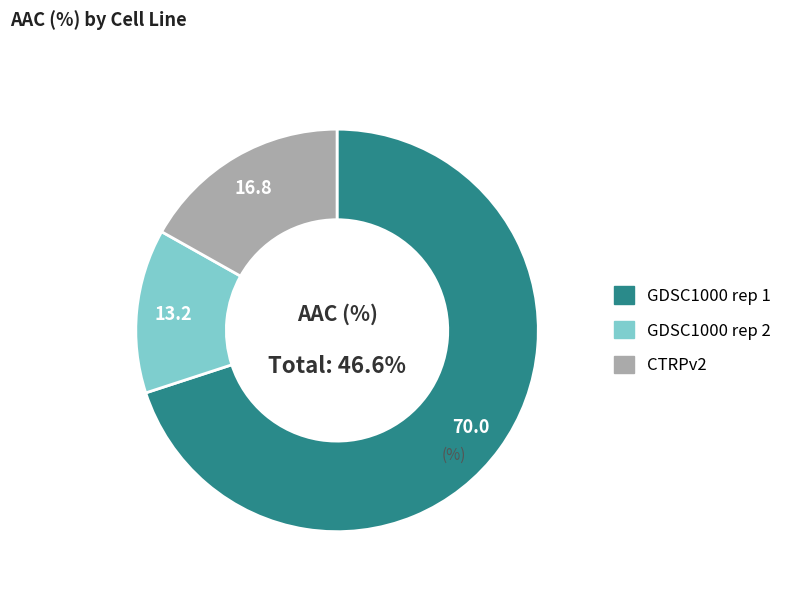

Is GDSC1000 rep 2 the majority of the pie?

No